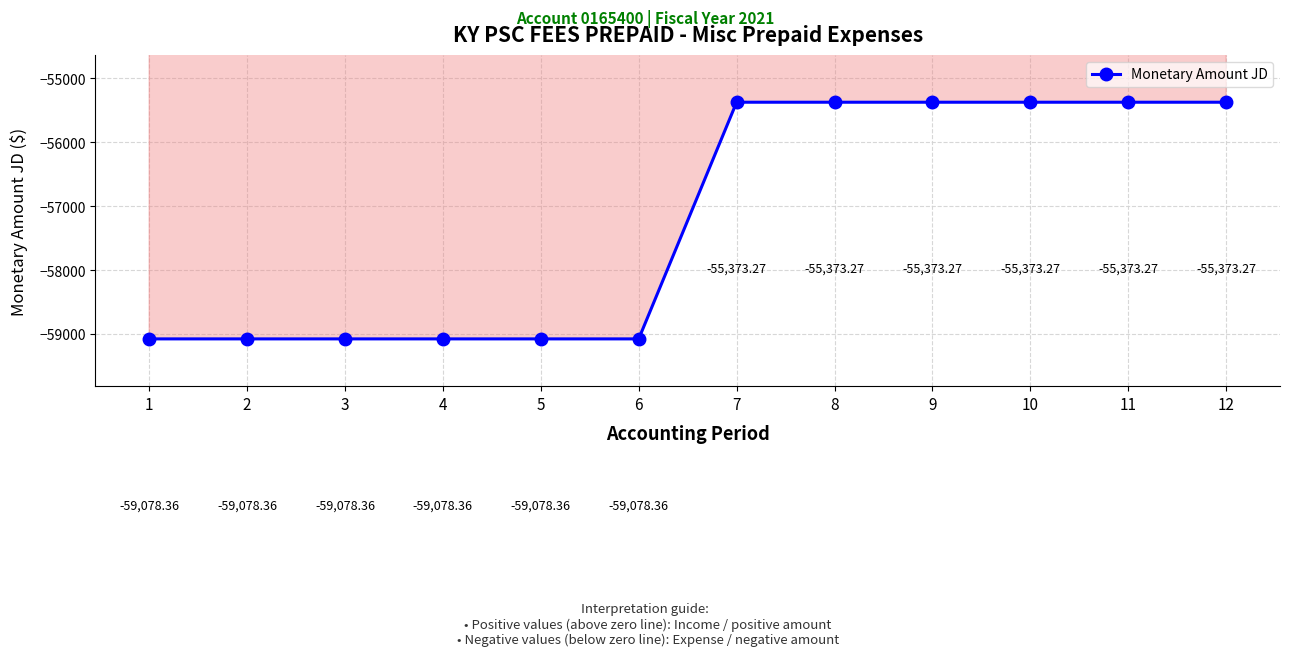

True or false: the data has more than 2 interior local peaks.

False